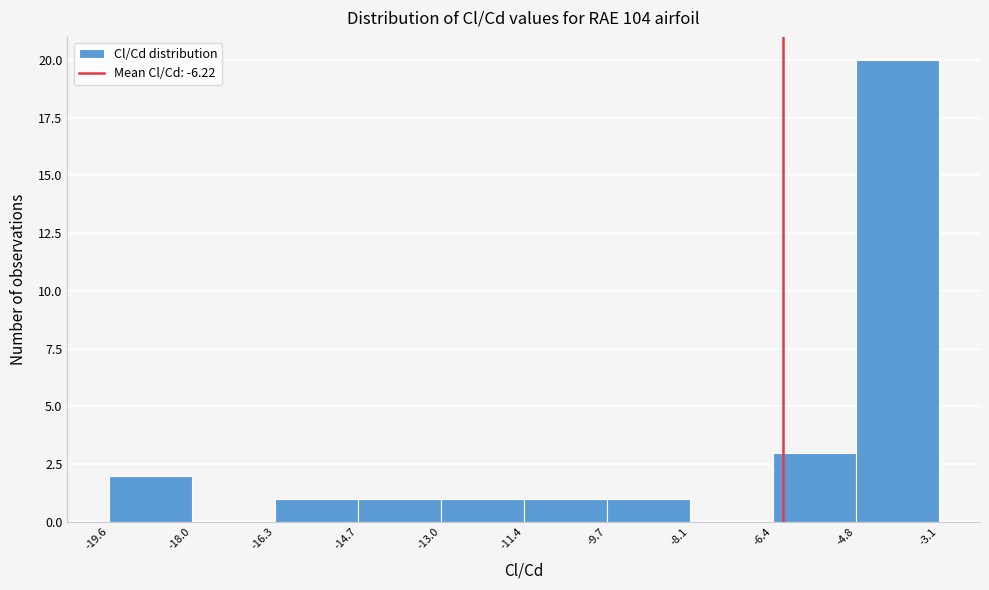

Reading left to right, list every bar in this chart as the range it spans on the x-axis followed by its height. The values are not printed on the chart, so give them approximately, as read against the axis.

-19.6 to -18.0: 2
-18.0 to -16.3: 0
-16.3 to -14.7: 1
-14.7 to -13.0: 1
-13.0 to -11.4: 1
-11.4 to -9.7: 1
-9.7 to -8.1: 1
-8.1 to -6.4: 0
-6.4 to -4.8: 3
-4.8 to -3.1: 20